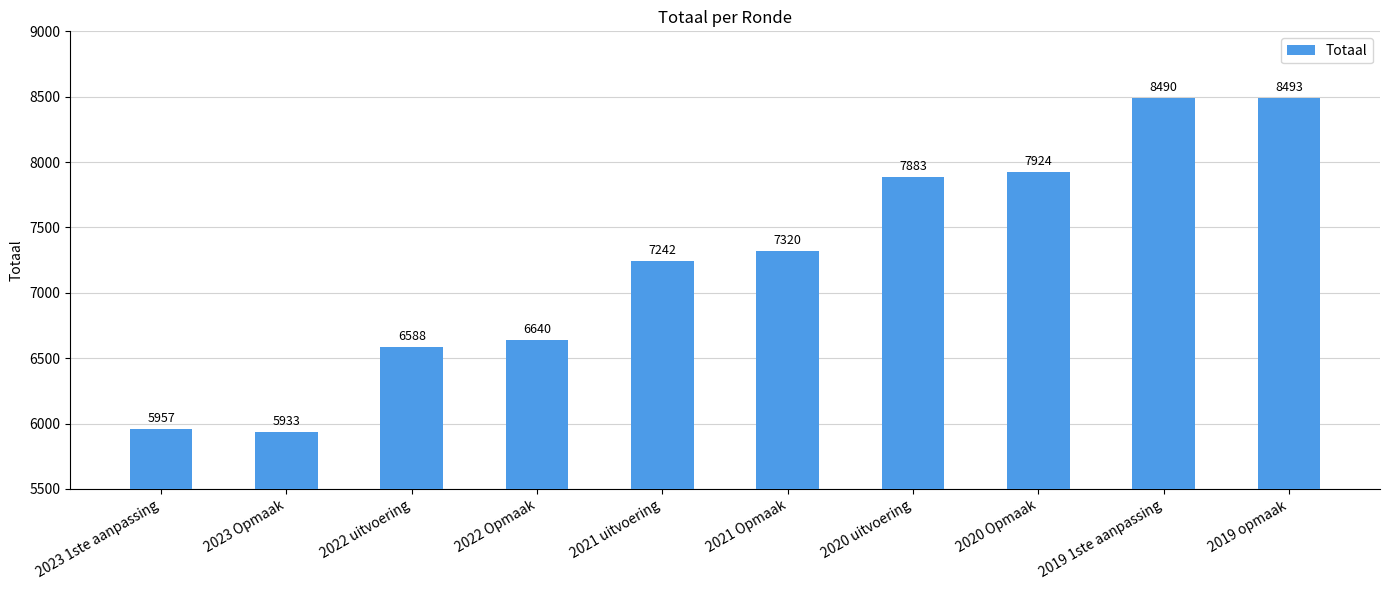

What position from the left is 2020 Opmaak?

8